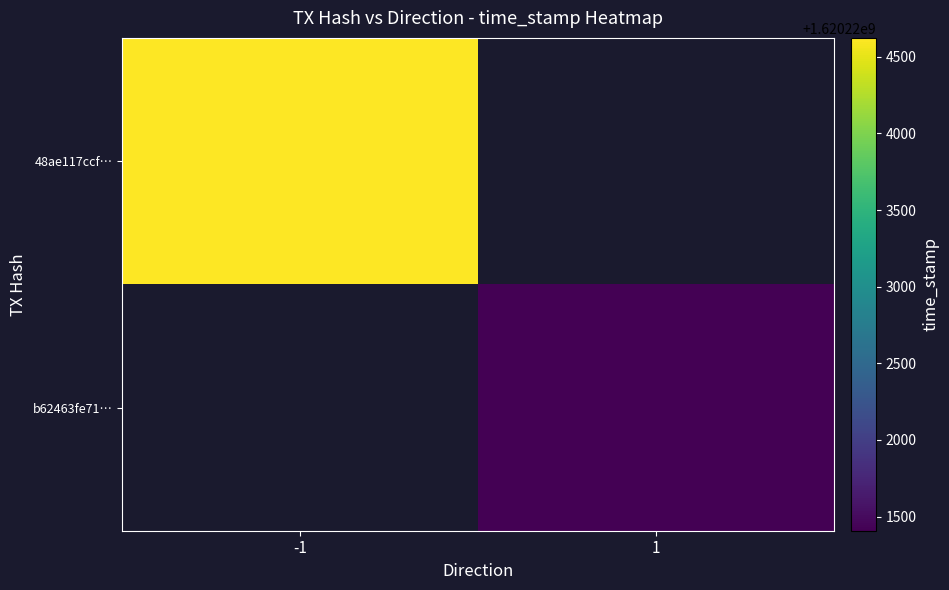

True or false: 48ae117ccf… has a value of 1620224623.0 at -1.

True